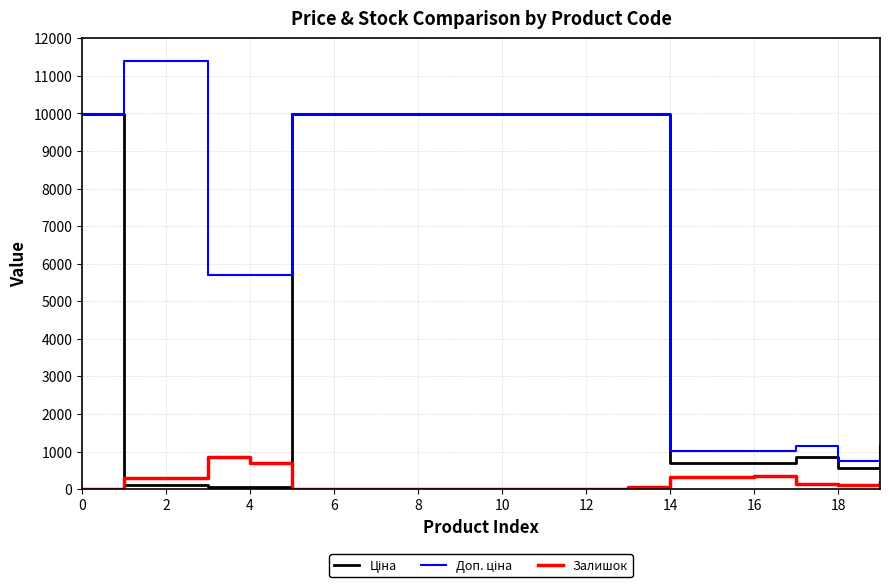

How many lines are shown in the chart?

3